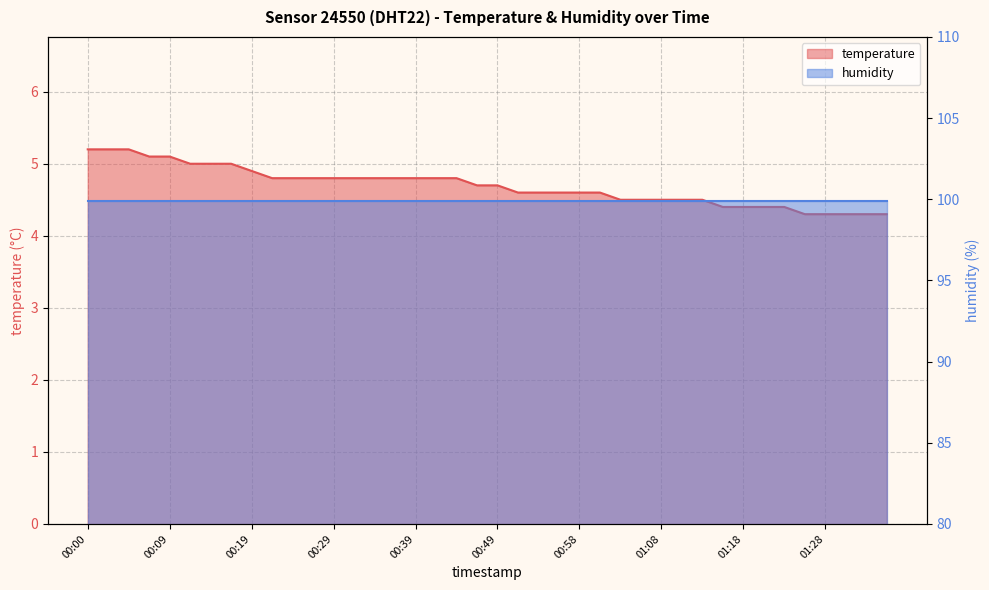

At which label is the value closest to 4?

2023-02-14T01:25:36